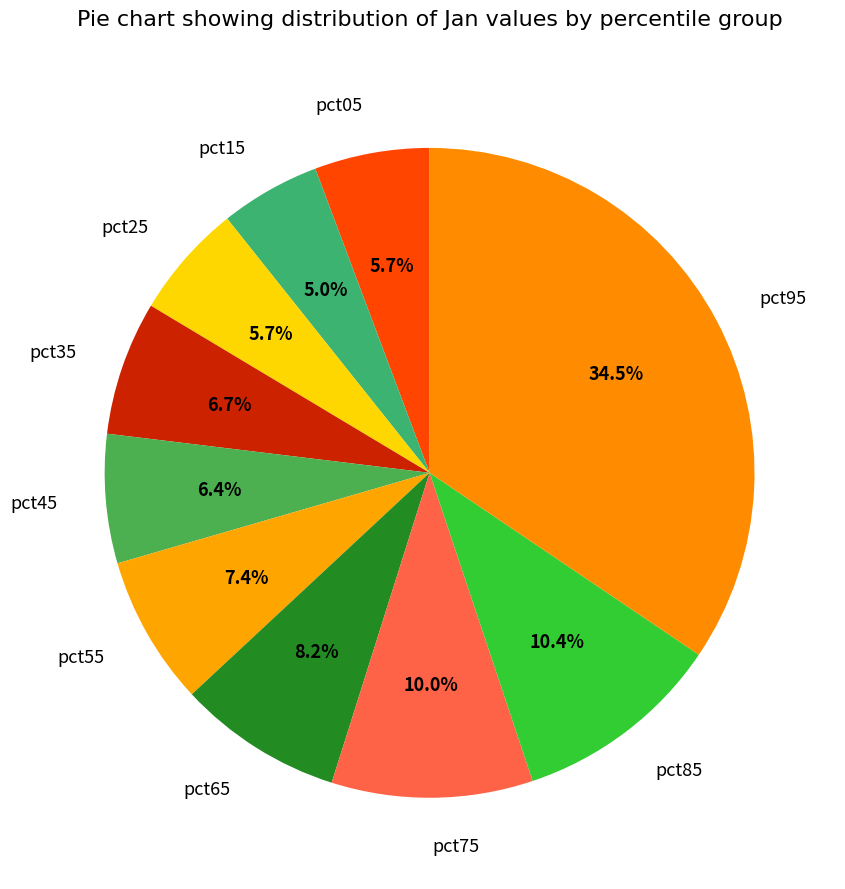

Does any single category account for the majority?

No